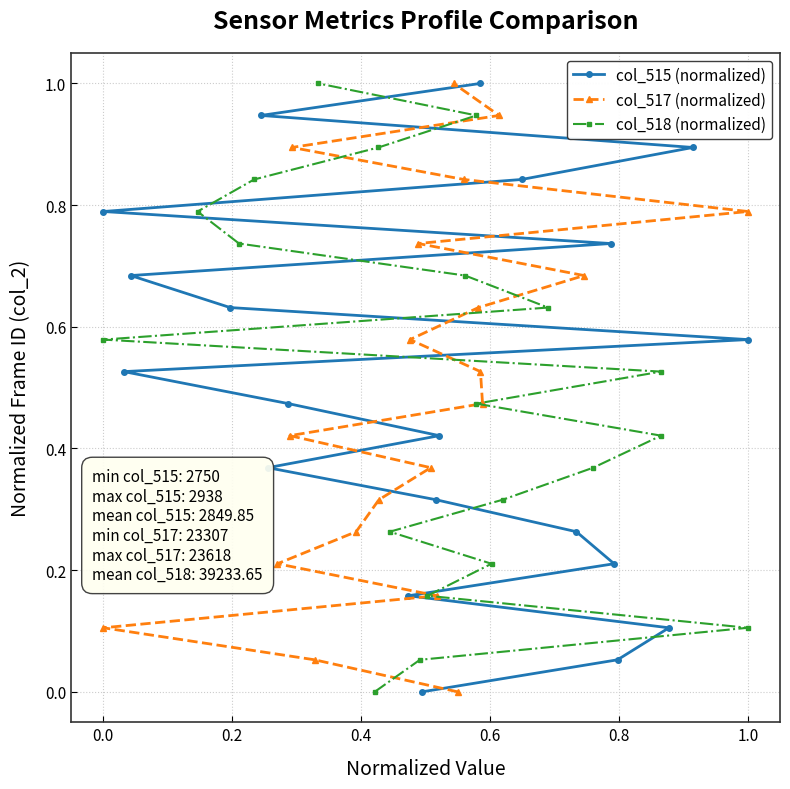

Is it true that col_515 (normalized) equals 0.3 at 1.0?

False